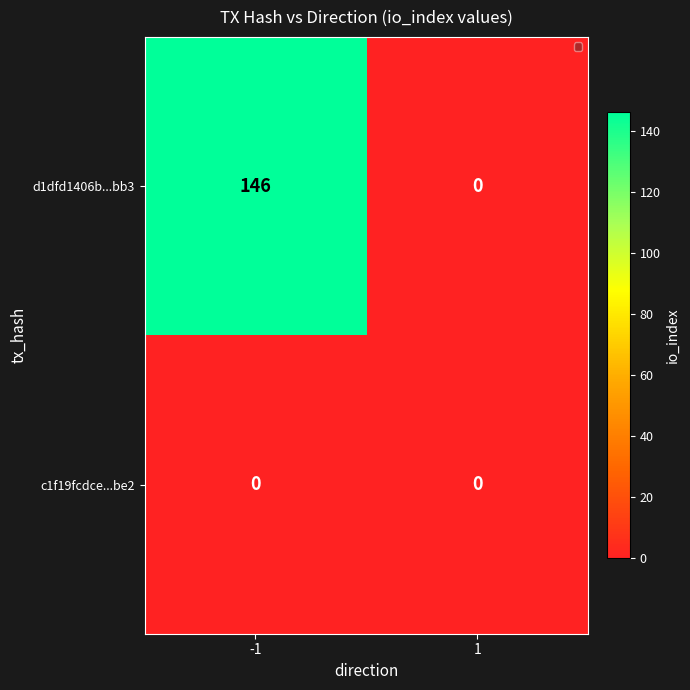

Reading left to right, extract all data points from this chart.

d1dfd1406b...bb3: -1=146	1=0
c1f19fcdce...be2: -1=0	1=0